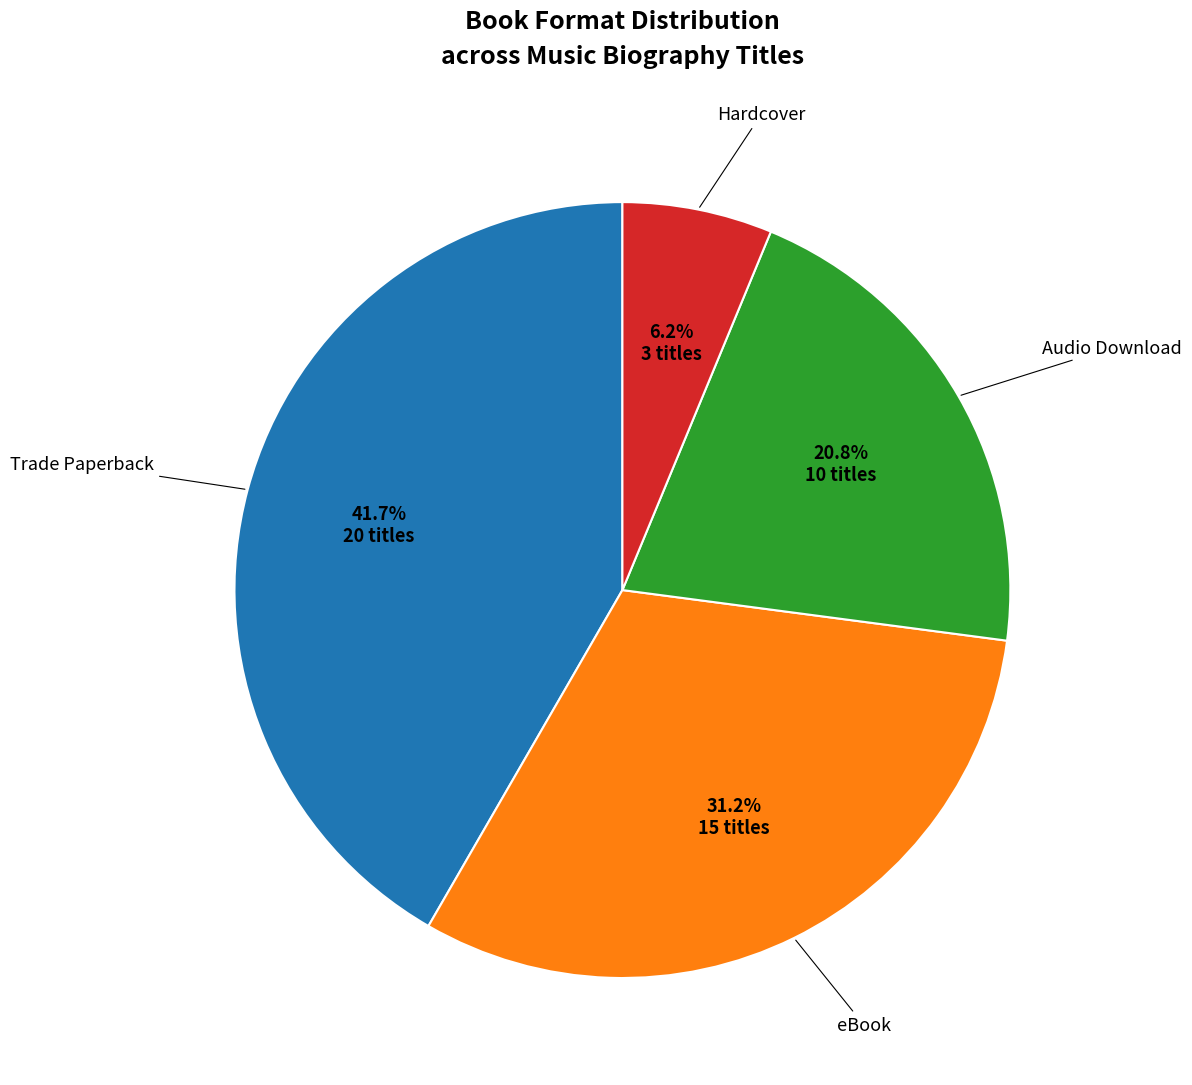

Is there any slice that represents more than half of the pie?

No